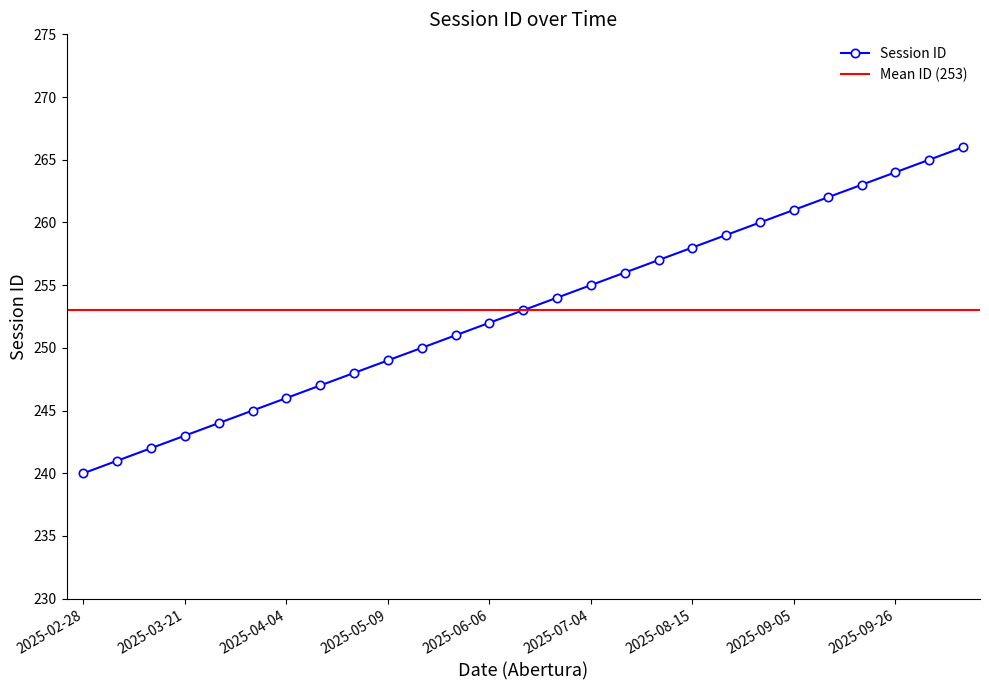

What is the label of the 24th point from the left?

2025-09-19